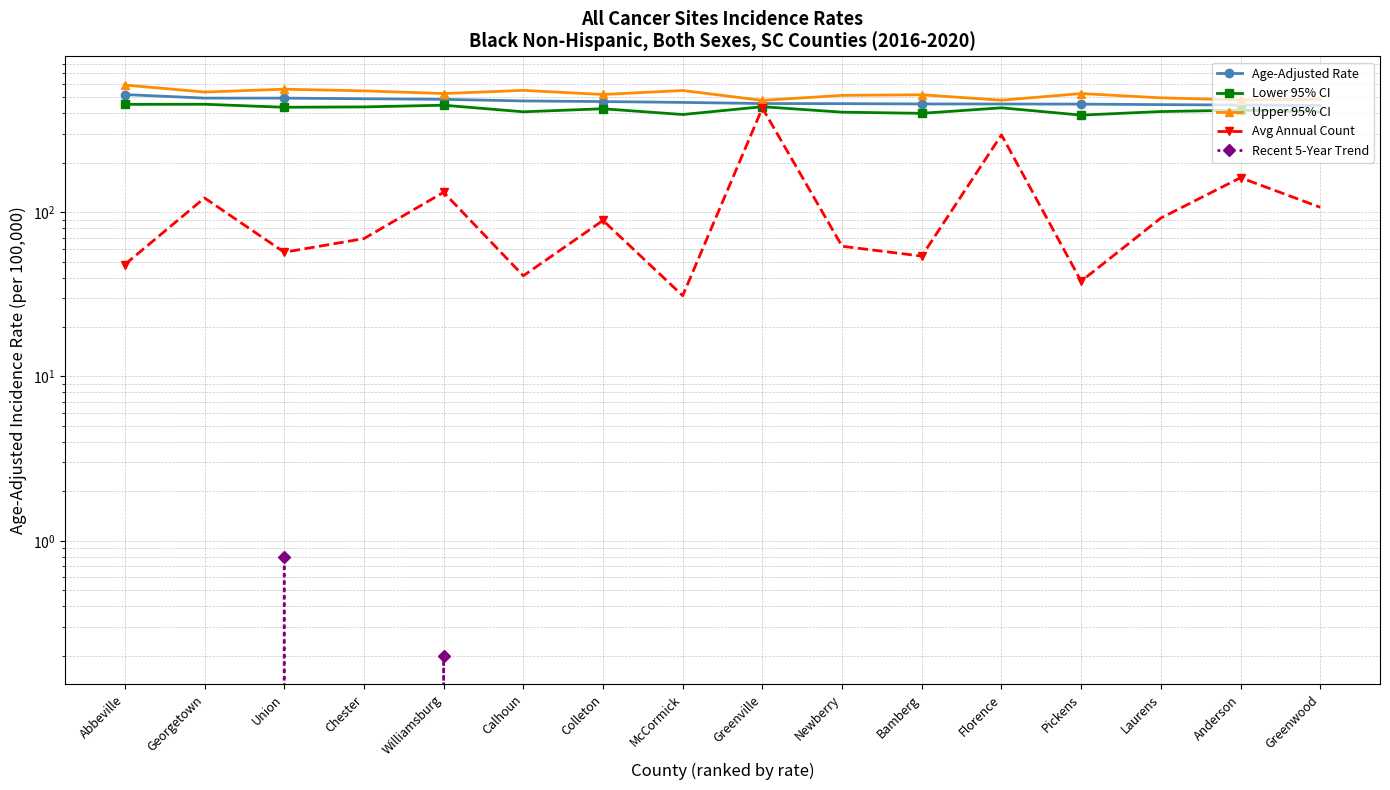

True or false: Avg Annual Count and Upper 95% CI cross at least once.

False